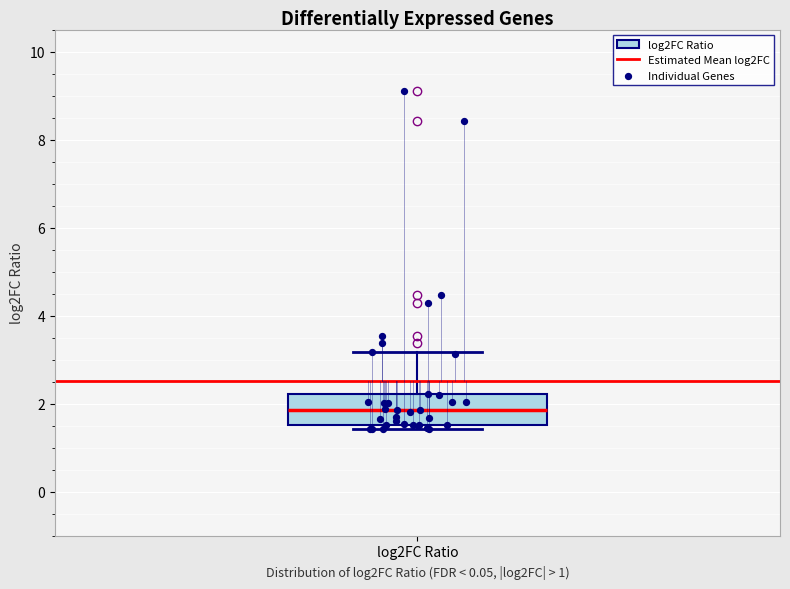

Where does the median line of the box for log2FC Ratio sit on the y-axis? The values are not printed on the chart, so give them approximately, as read against the axis.

1.8